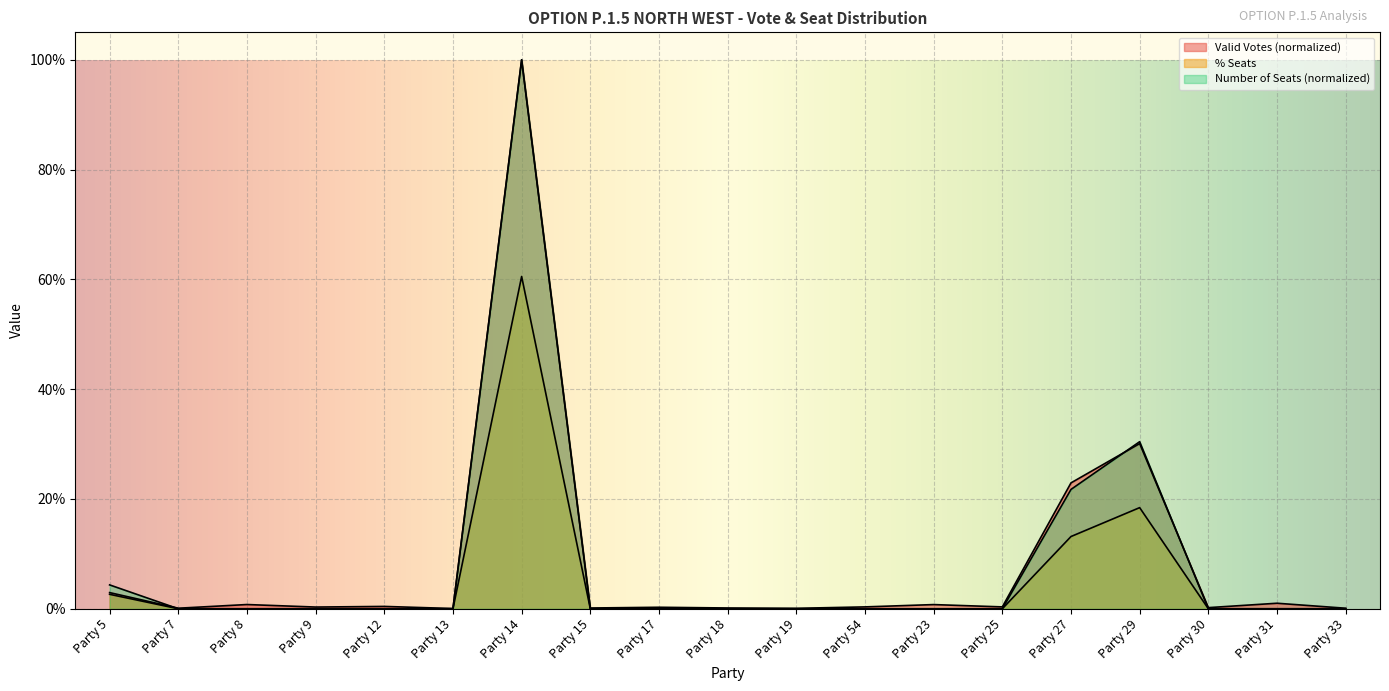

What is the label of the 18th point from the right?

Party 7